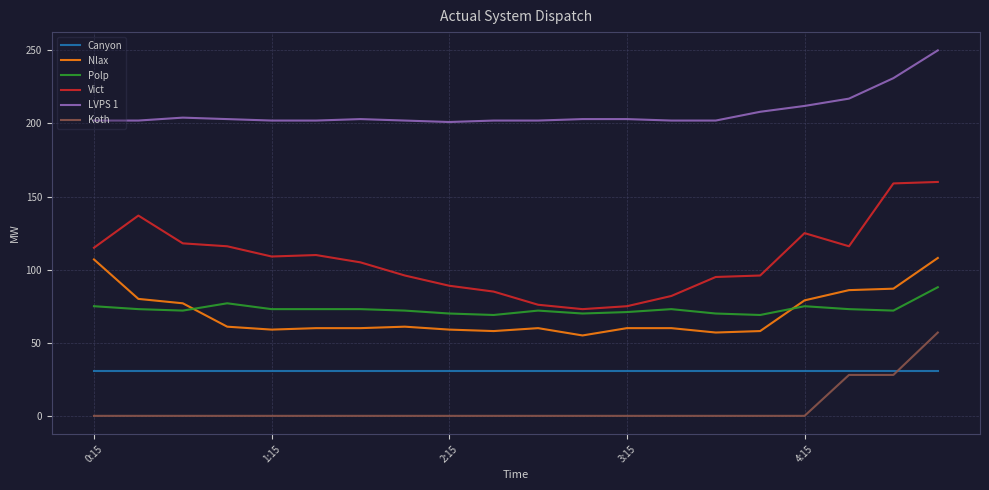

Rank the series by their maximum value, from lowest to highest.

Canyon, Koth, Polp, Nlax, Vict, LVPS 1